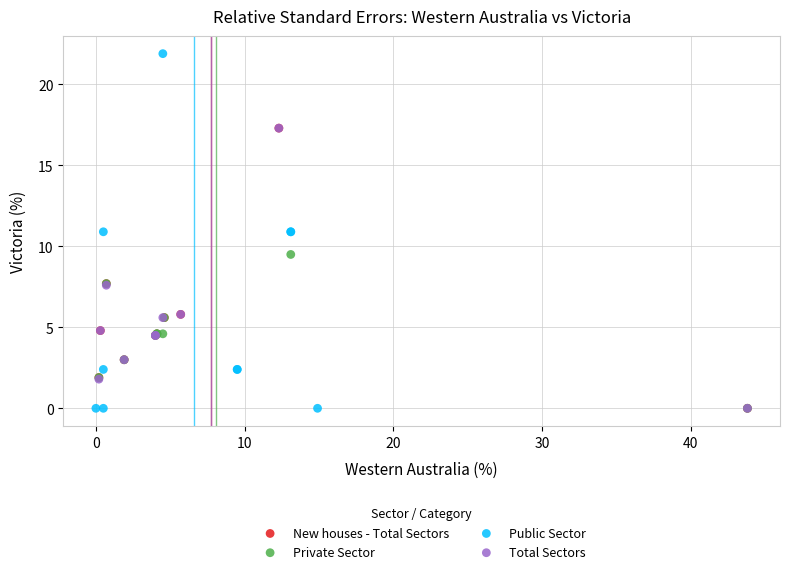

Which series has the largest Y range (max minus min)?

Public Sector